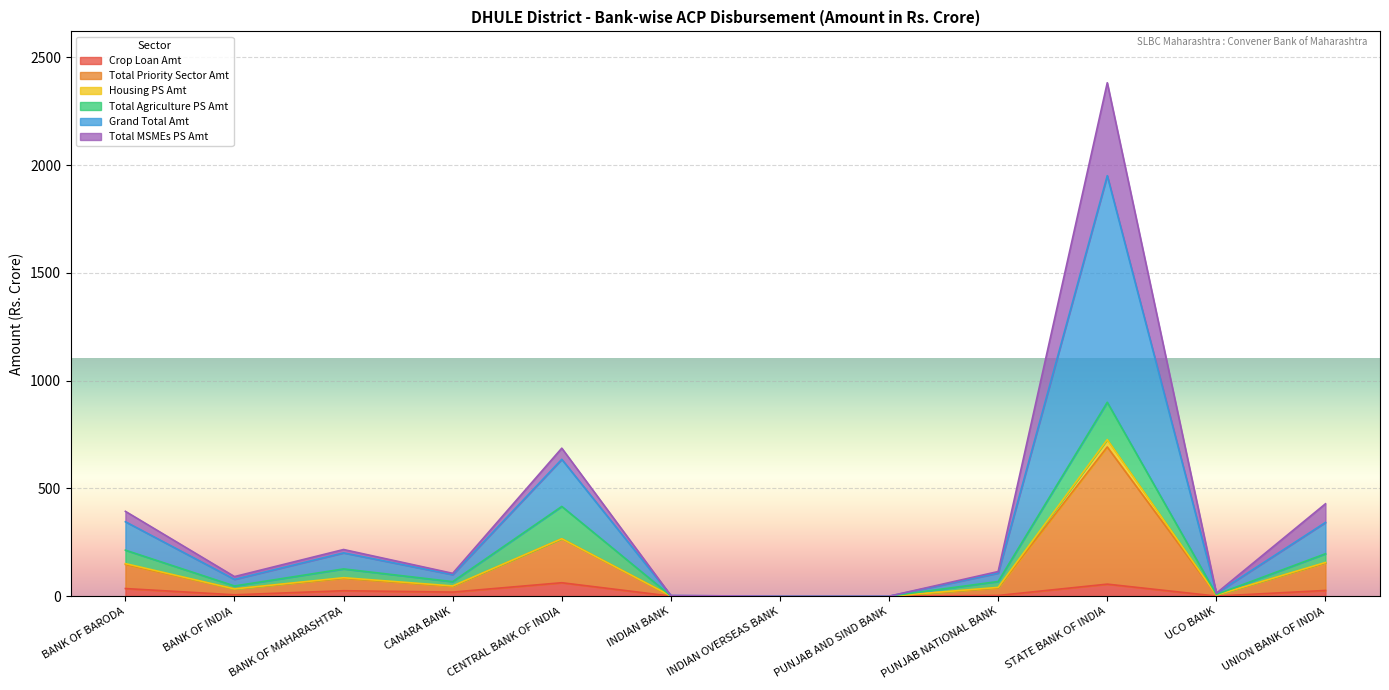

What is the maximum value for Crop Loan Amt?

62.4